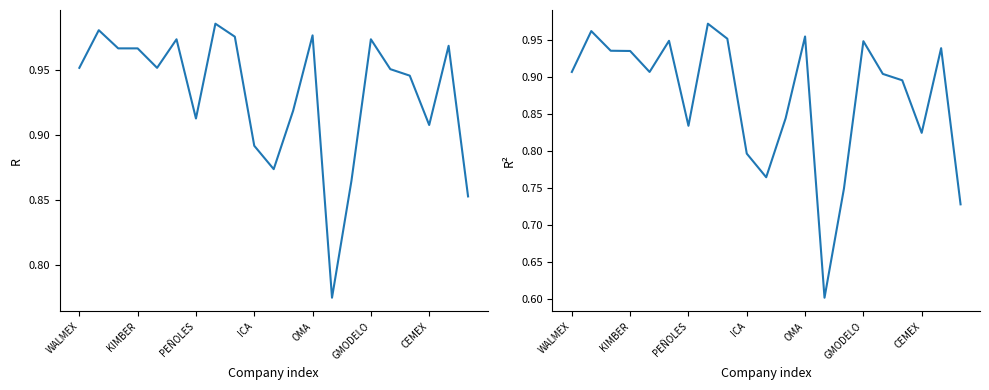

The value of R at PEÑOLES is 0.4. True or false?

False